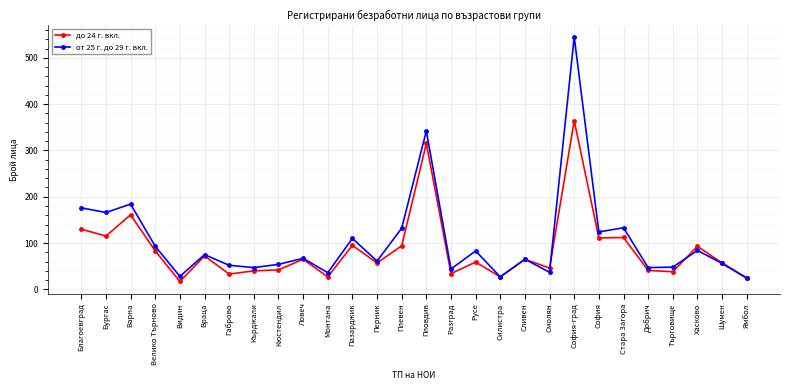

Between Бургас and Добрич, which series saw the biggest shift?

от 25 г. до 29 г. вкл.